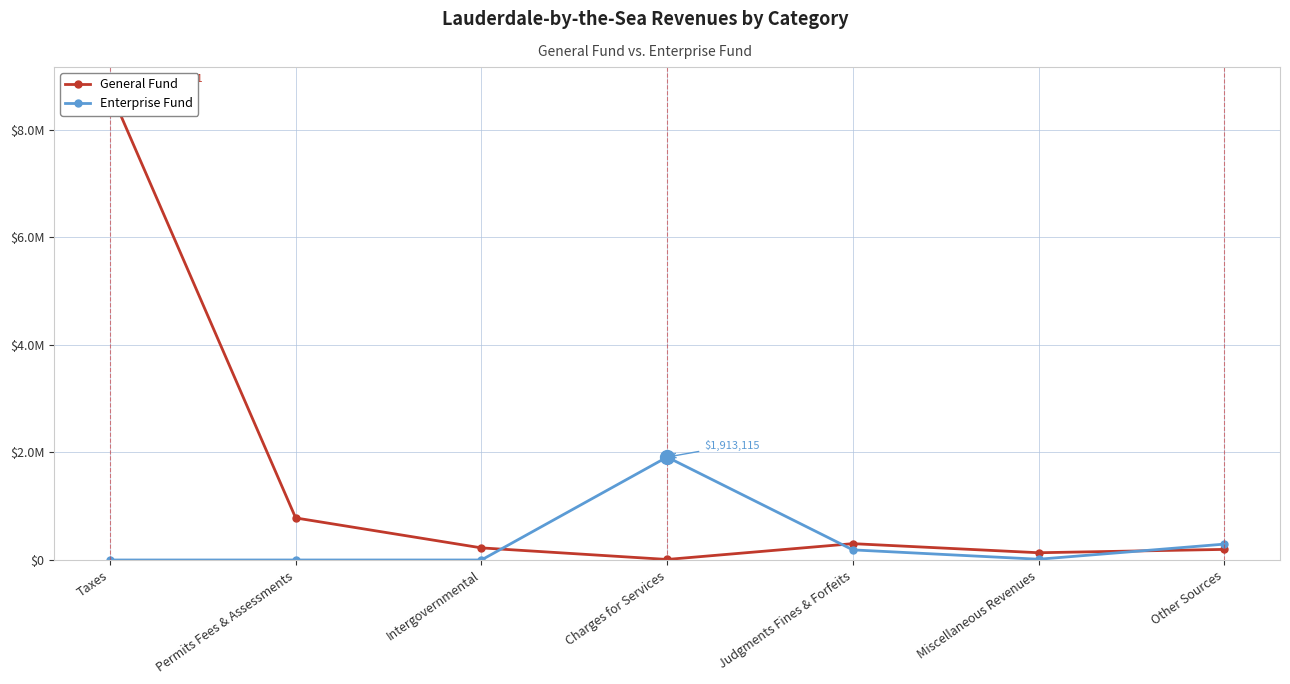

What are all the series names shown in the legend?

General Fund, Enterprise Fund